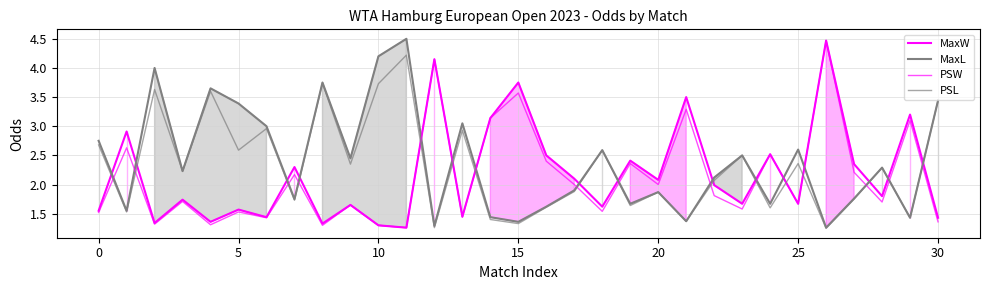

At which category is the sum across all series the highest?

26